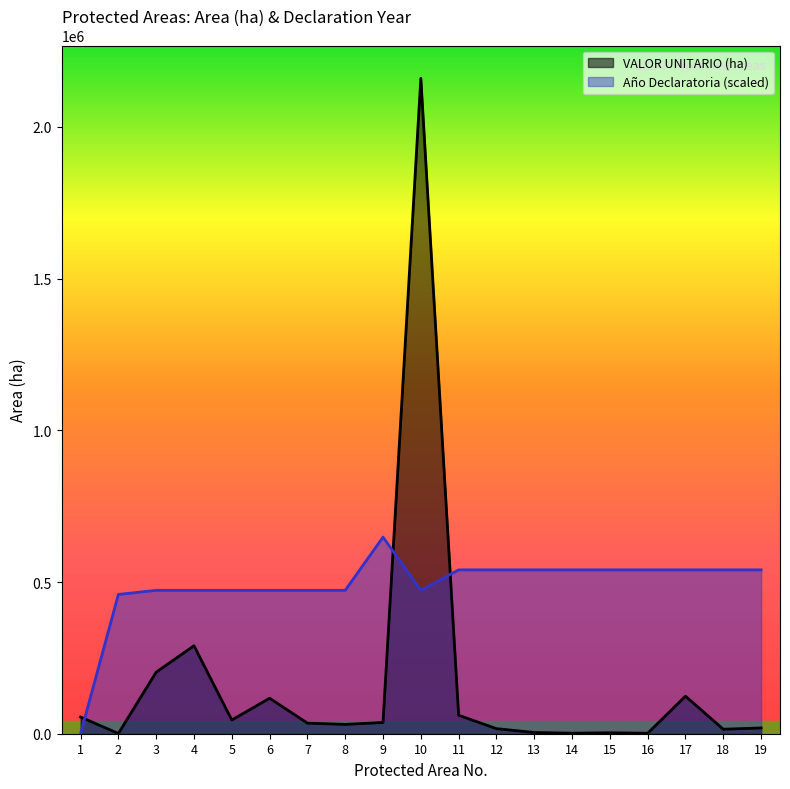

Where is the first local minimum for VALOR UNITARIO (ha)?

2